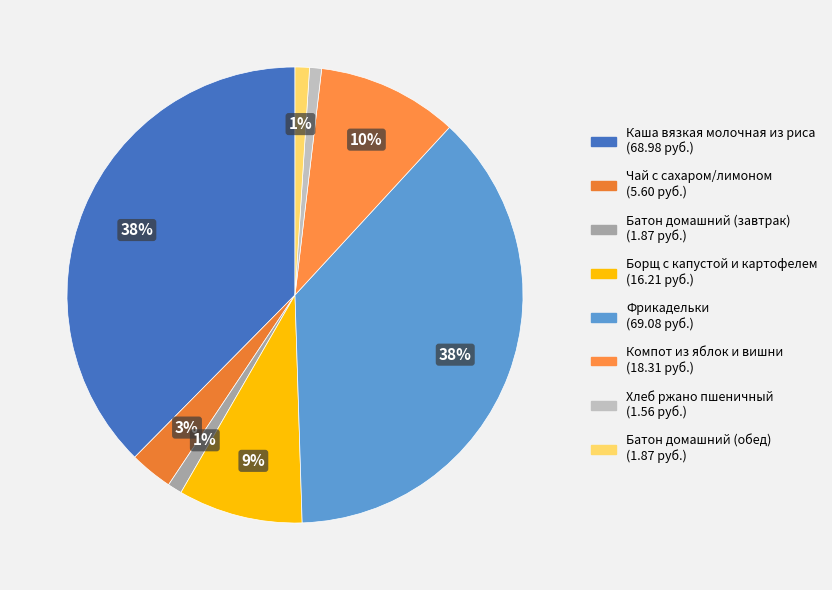

How much of the chart is everything except Борщ с капустой и картофелем?

91.2%